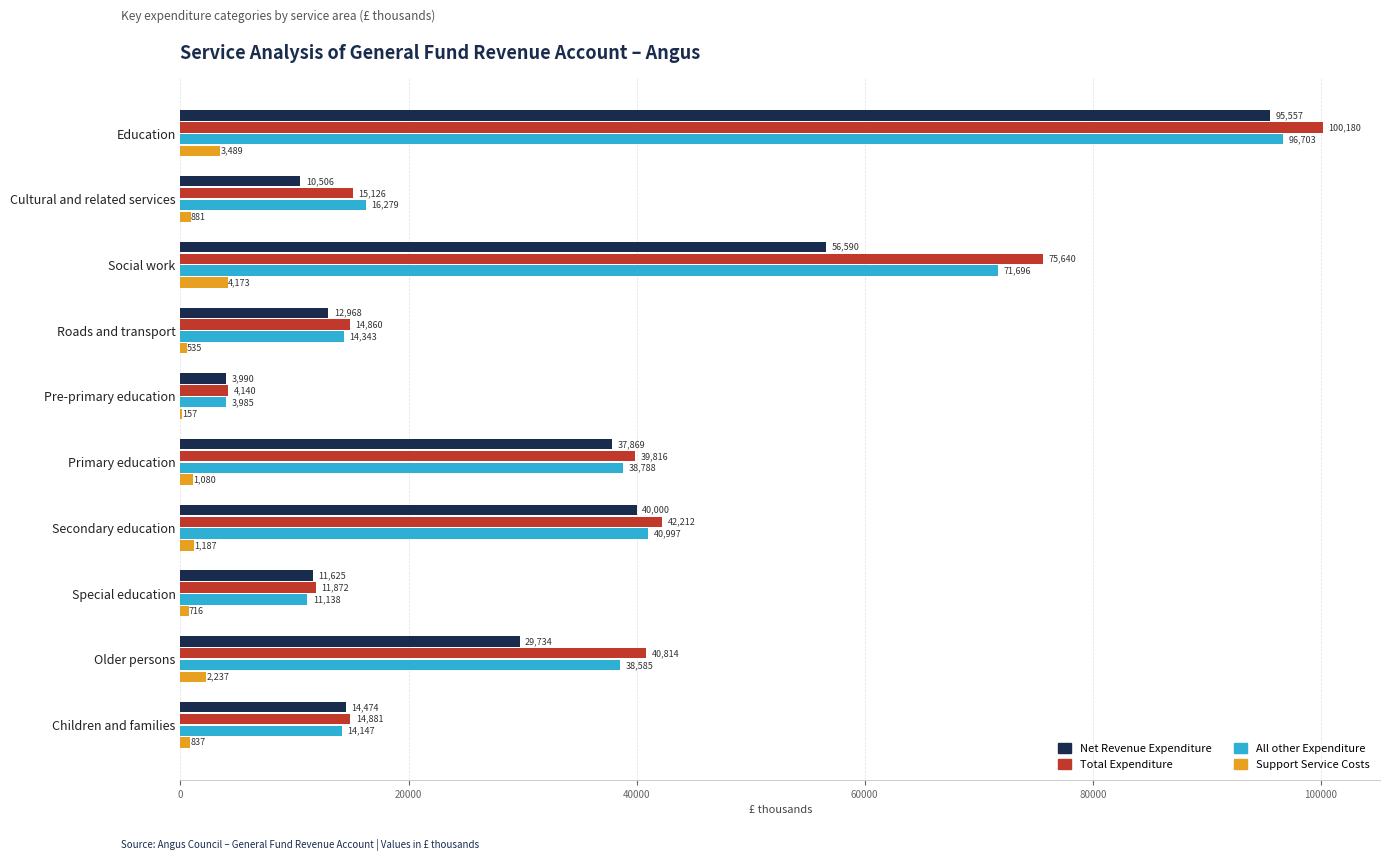

What is the greatest value displayed?

100180